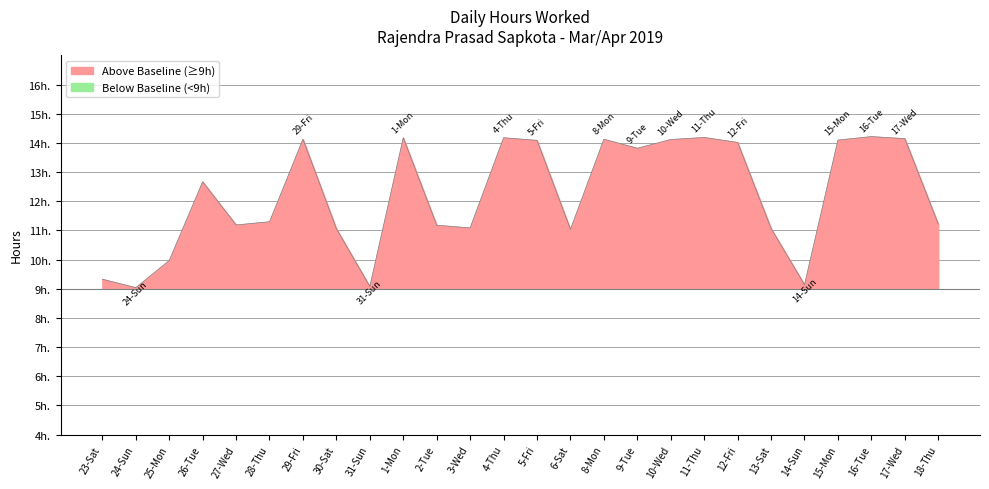

At which label is the value closest to 11?

6-Sat